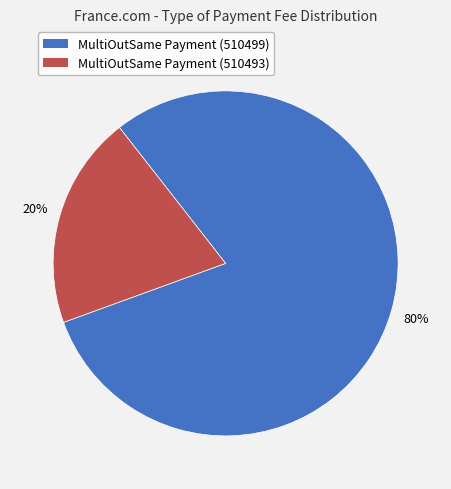

Is there a majority slice in this chart?

Yes